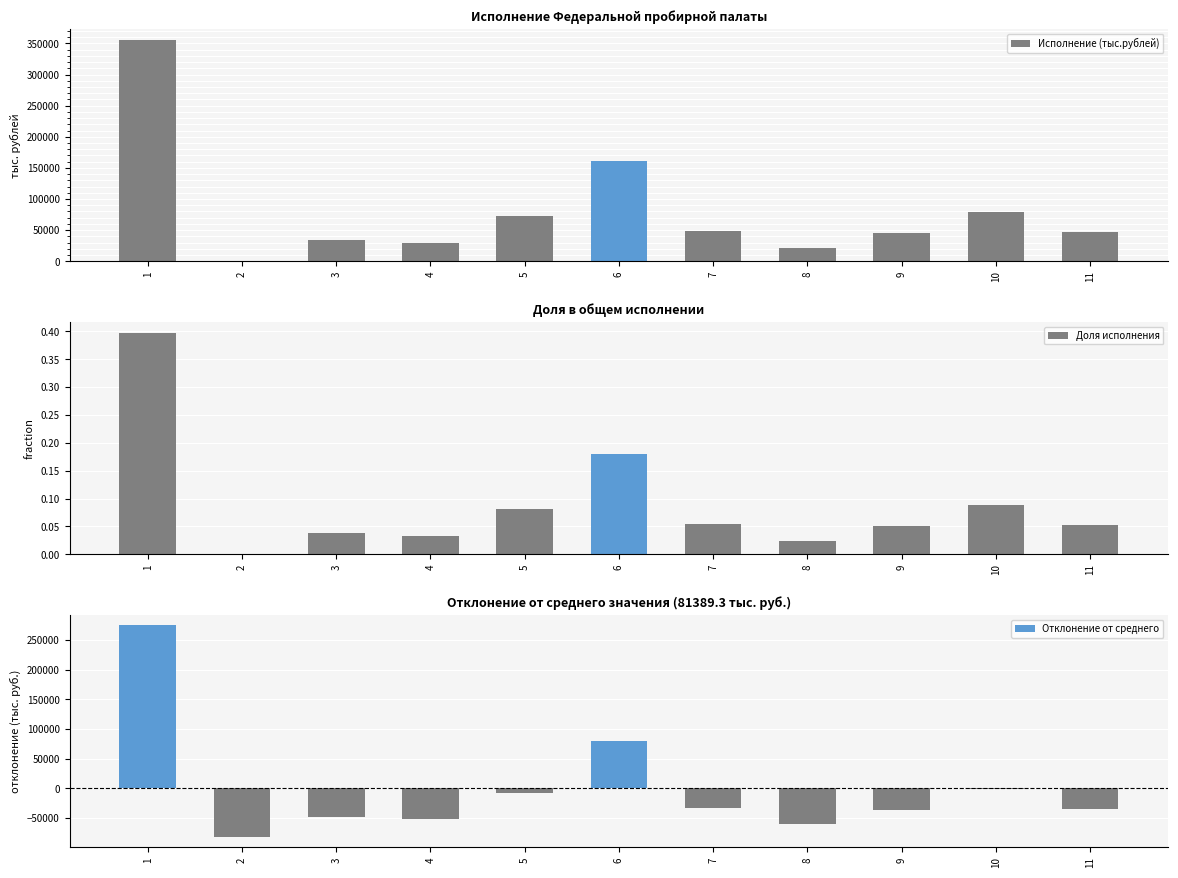

What is the difference between the maximum and minimum values in the Доля исполнения series?

0.4